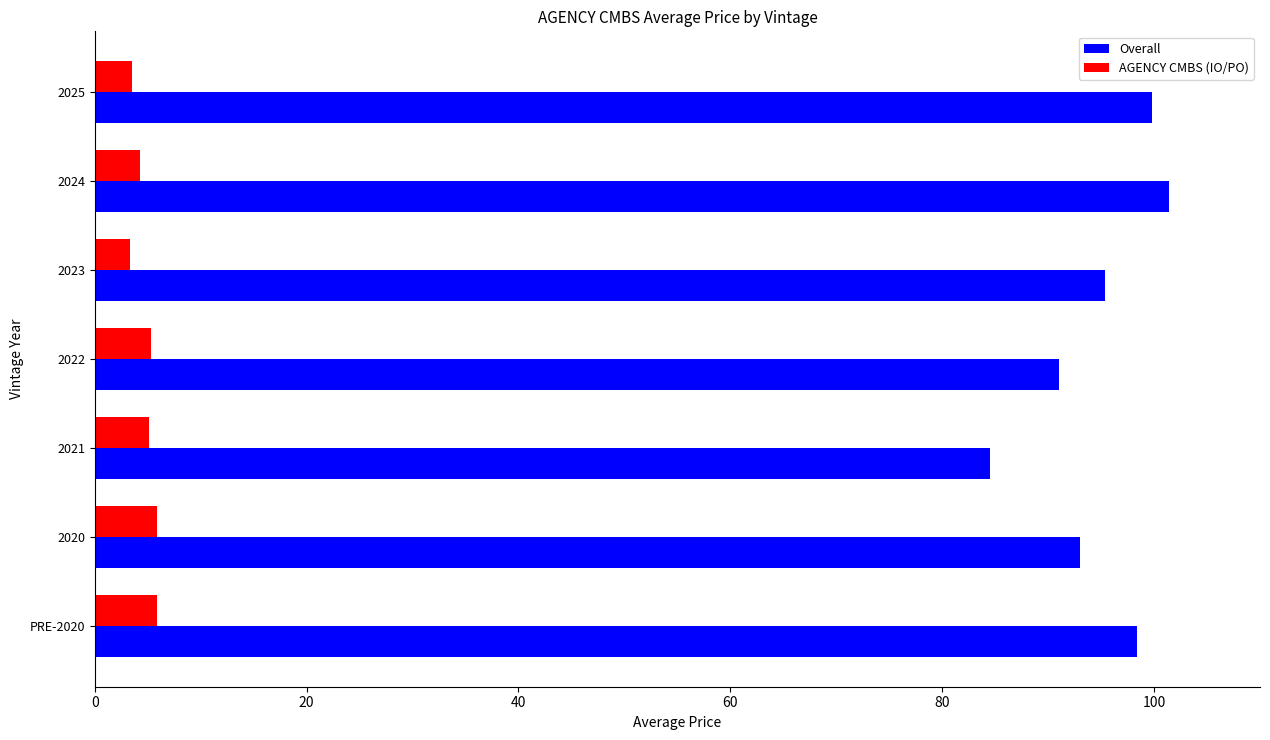

How many values in the Overall series exceed 95?

4